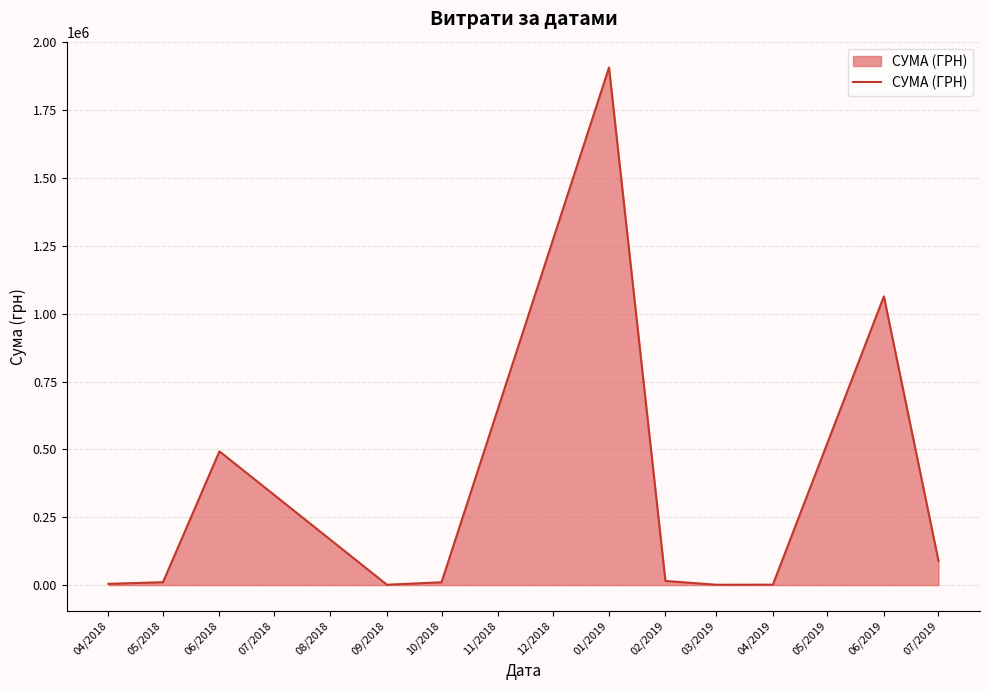

At which label is the value closest to 953987?

06/2019